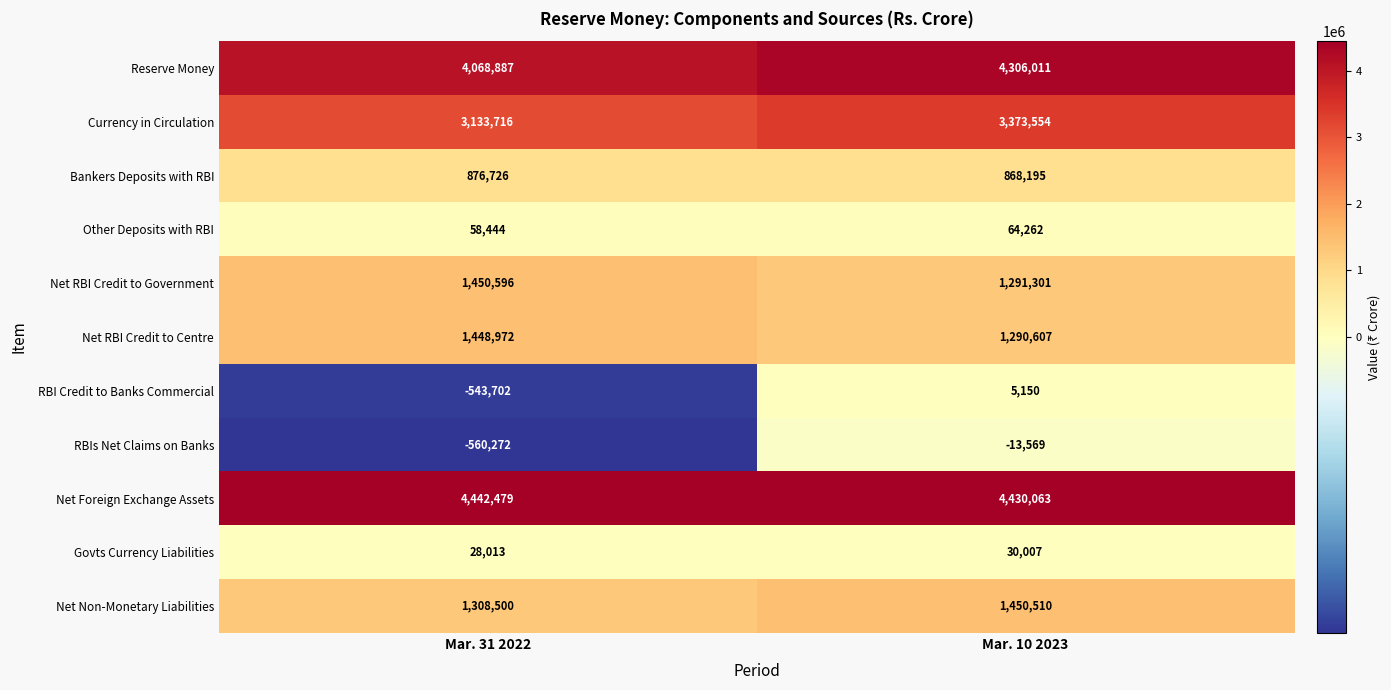

Which series changed the most between Mar. 31 2022 and Mar. 10 2023?

RBI Credit to Banks Commercial